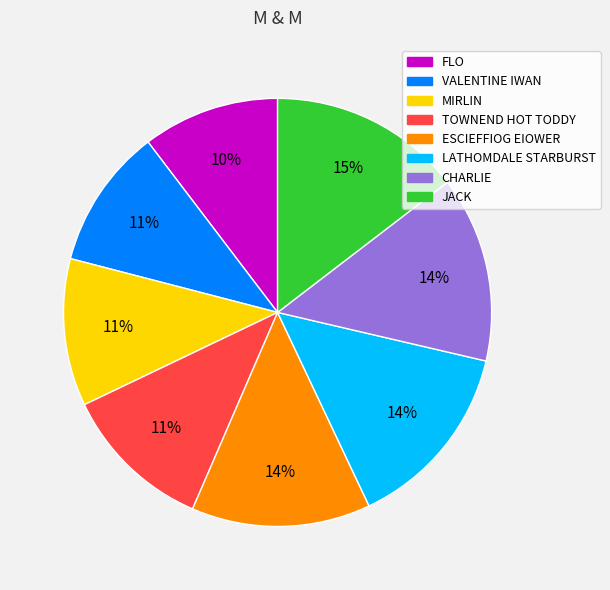

How many segments does this pie chart have?

8